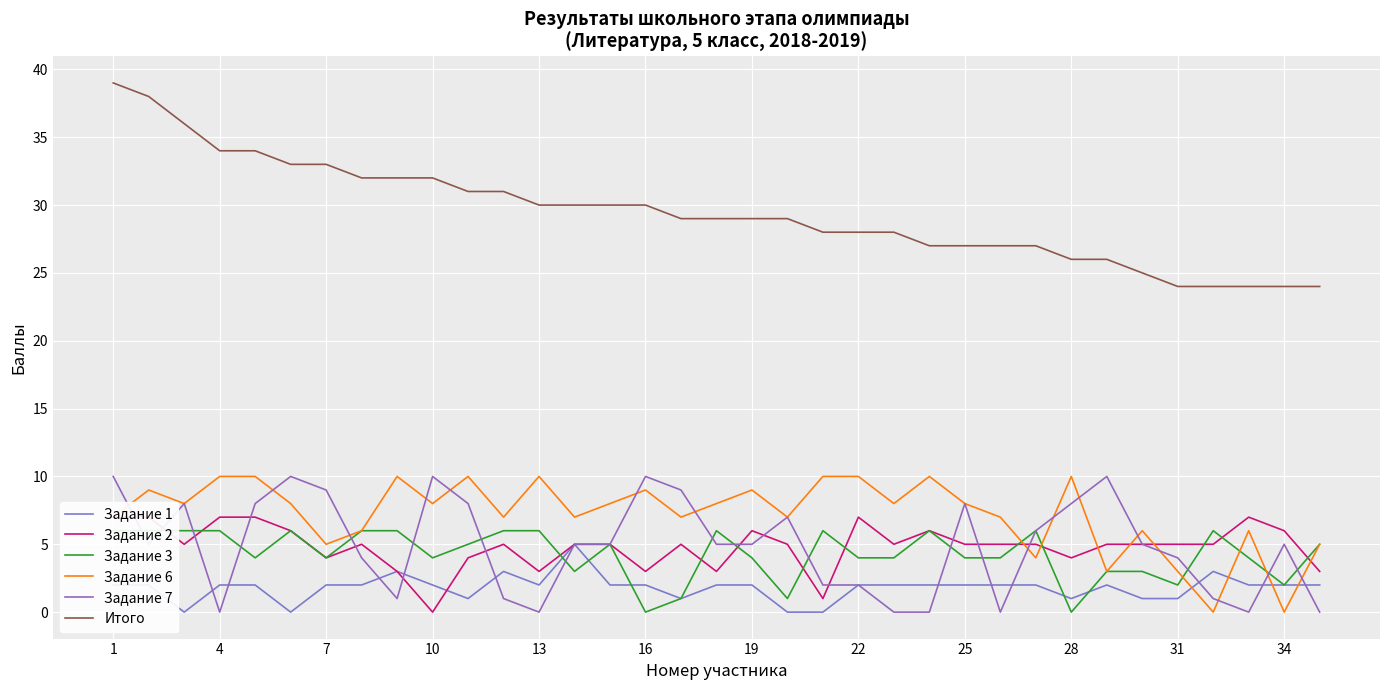

How many data points in Задание 3 are less than 4?

9